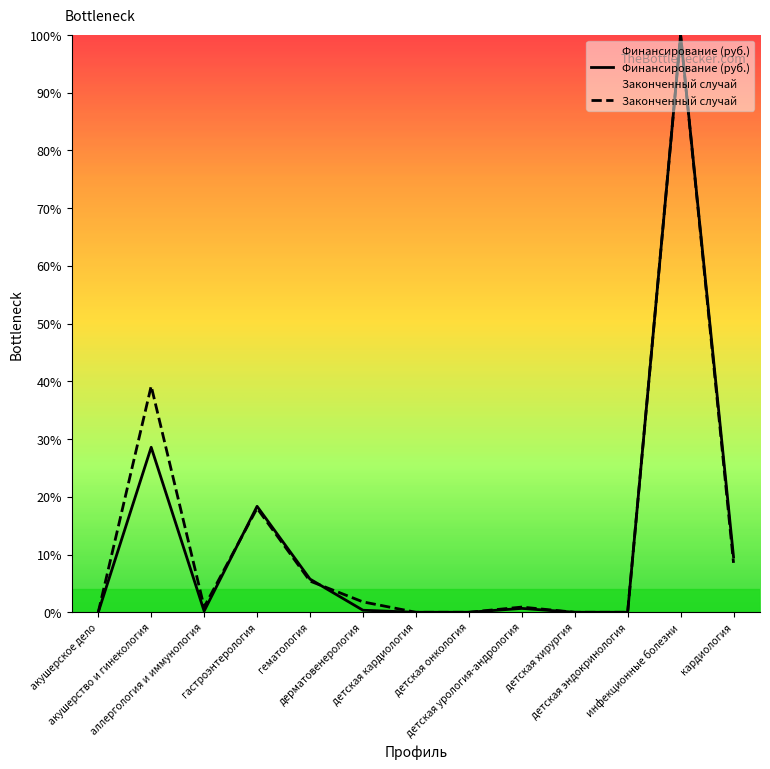

In Финансирование (руб.), how many points are lower than both neighbors (excluding endpoints)?

1